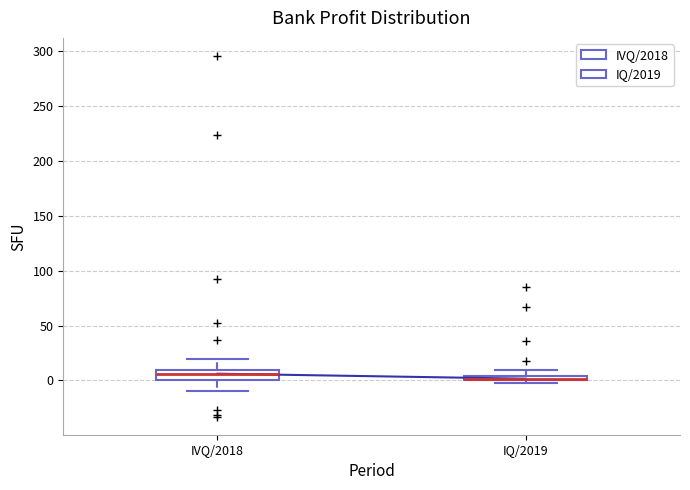

Where is the upper edge of the box for IQ/2019 on the y-axis? The values are not printed on the chart, so give them approximately, as read against the axis.

5